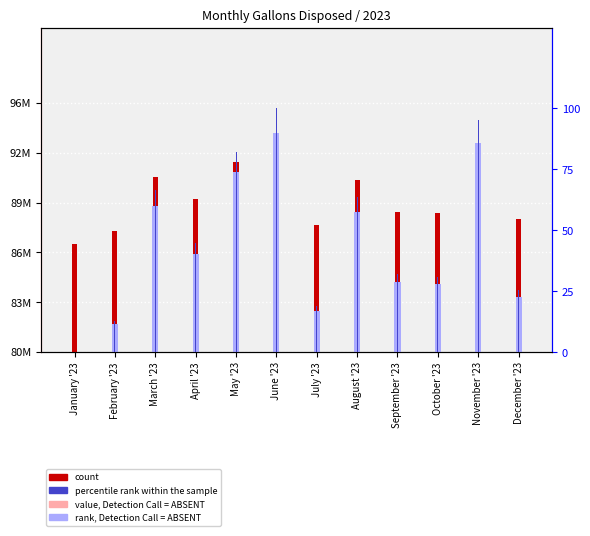

What are all the series names shown in the legend?

rank, Detection Call = ABSENT, count, percentile rank within the sample, value, Detection Call = ABSENT